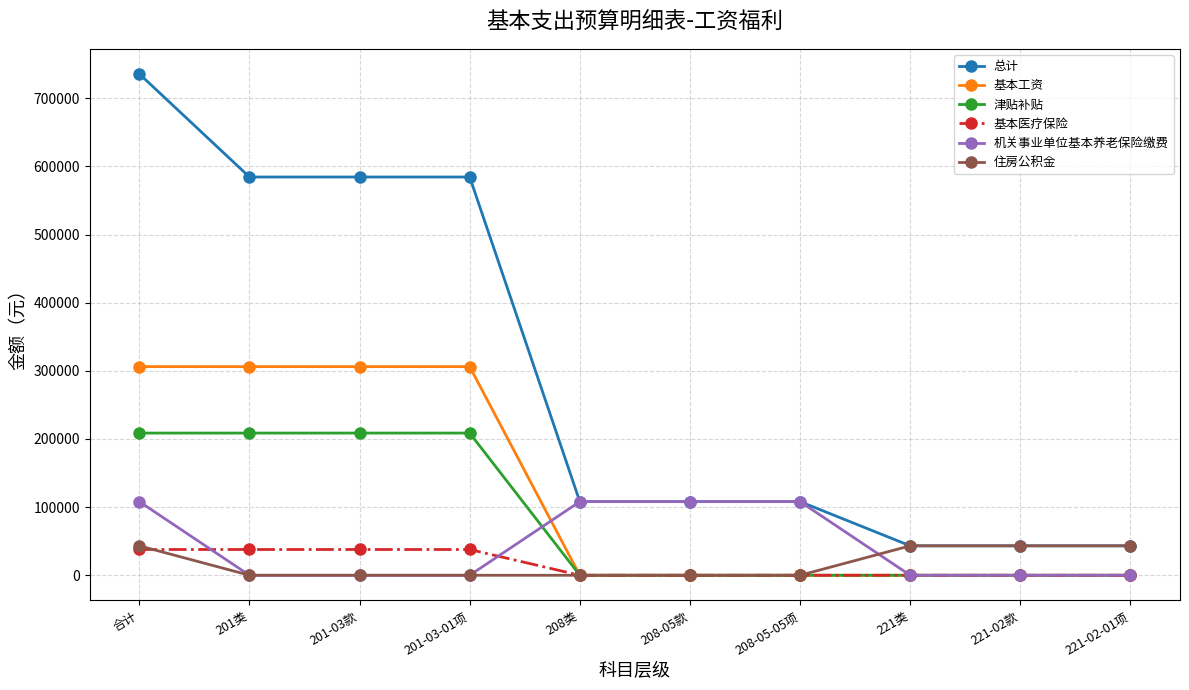

The value of 总计 at 208-05款 is 108070.0. True or false?

True